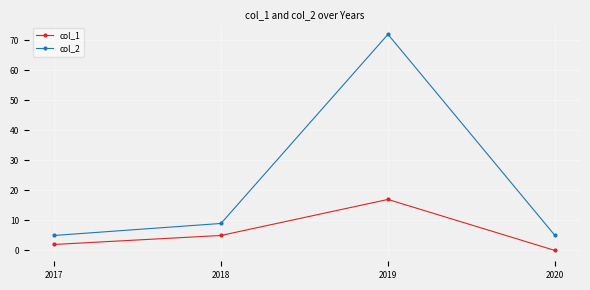

What is the total value across all series at 2020?

5